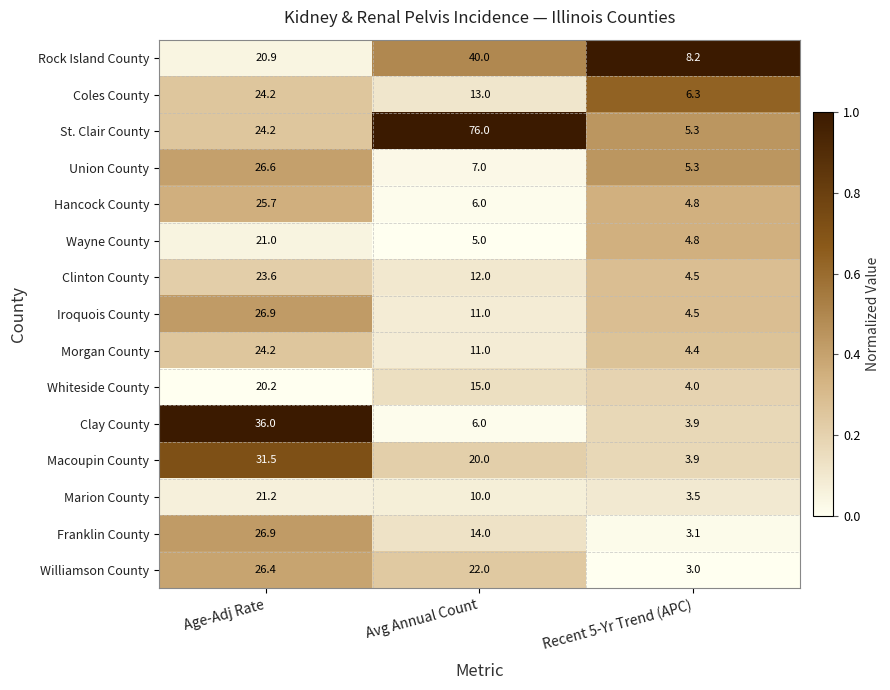

True or false: Whiteside County has a value of 4.0 at Recent 5-Yr Trend (APC).

True